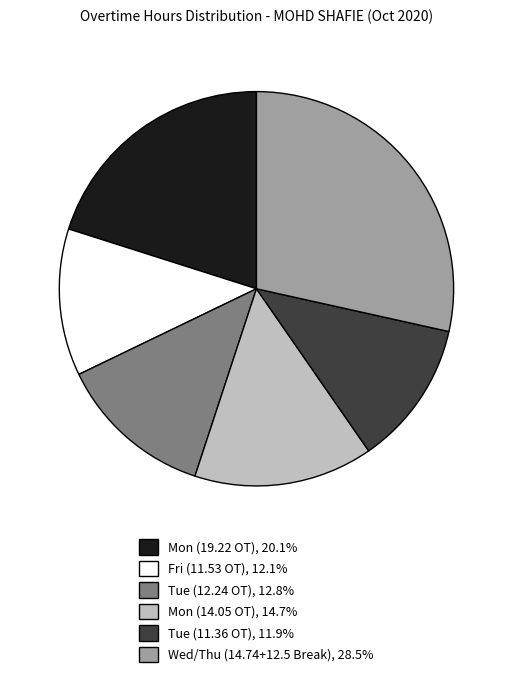

Do Tue (11.36 OT), 11.9% and Fri (11.53 OT), 12.1% together represent more than half of the pie?

No